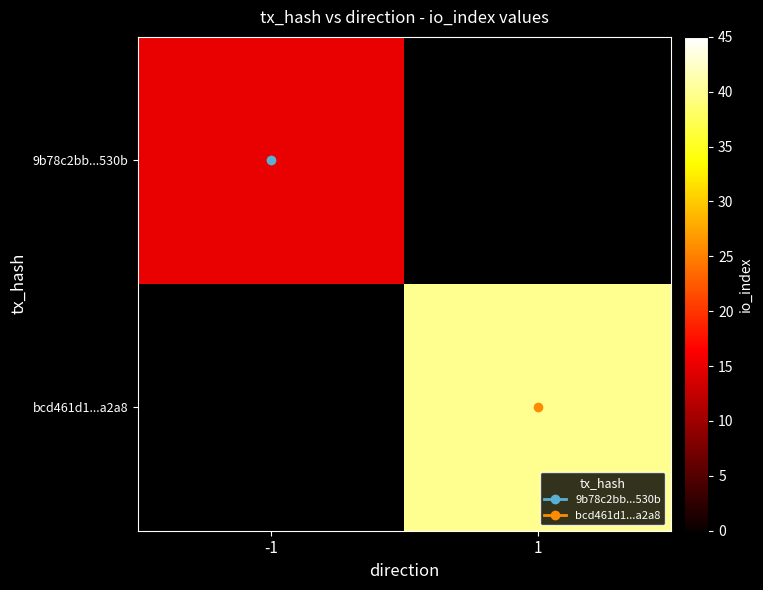

List the labels in order of bcd461d1...a2a8 value, largest first.

-1, 1